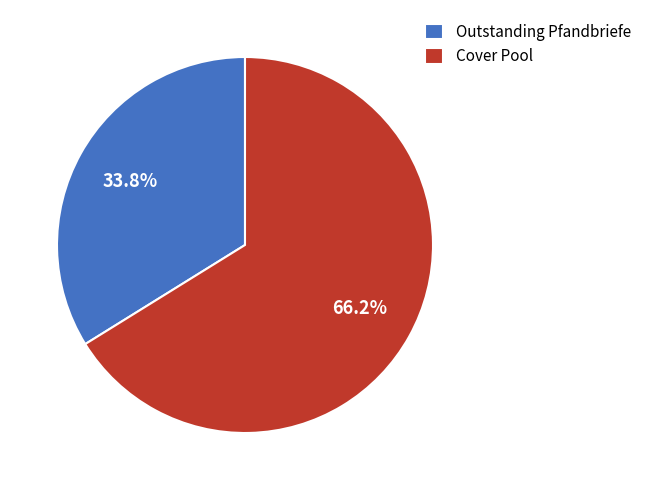

Rank the categories by value from lowest to highest.

Outstanding Pfandbriefe, Cover Pool